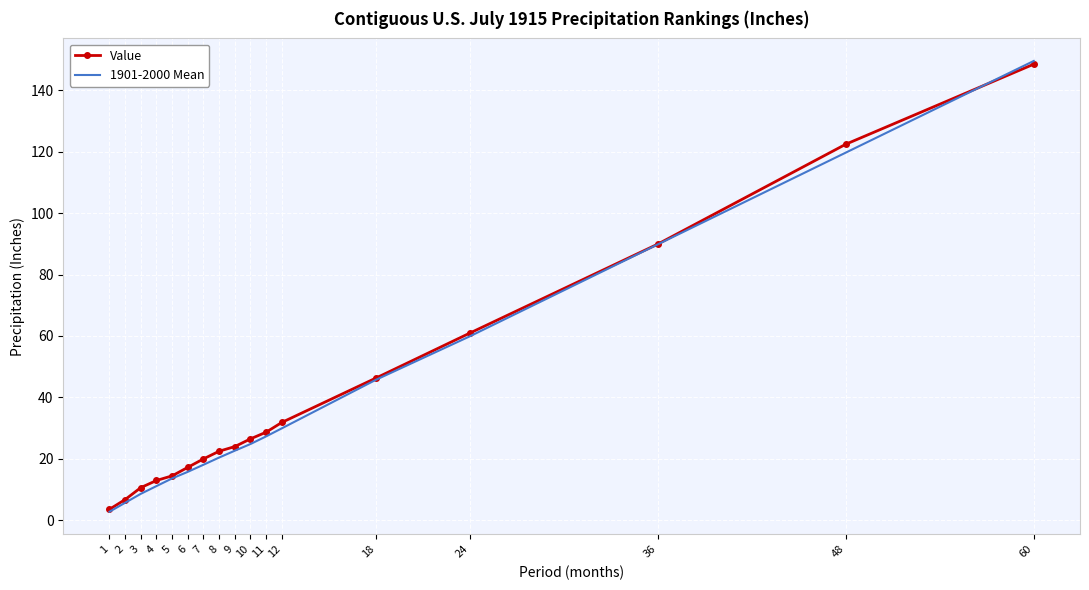

True or false: 1901-2000 Mean has a value of 16.5 at 11.

False